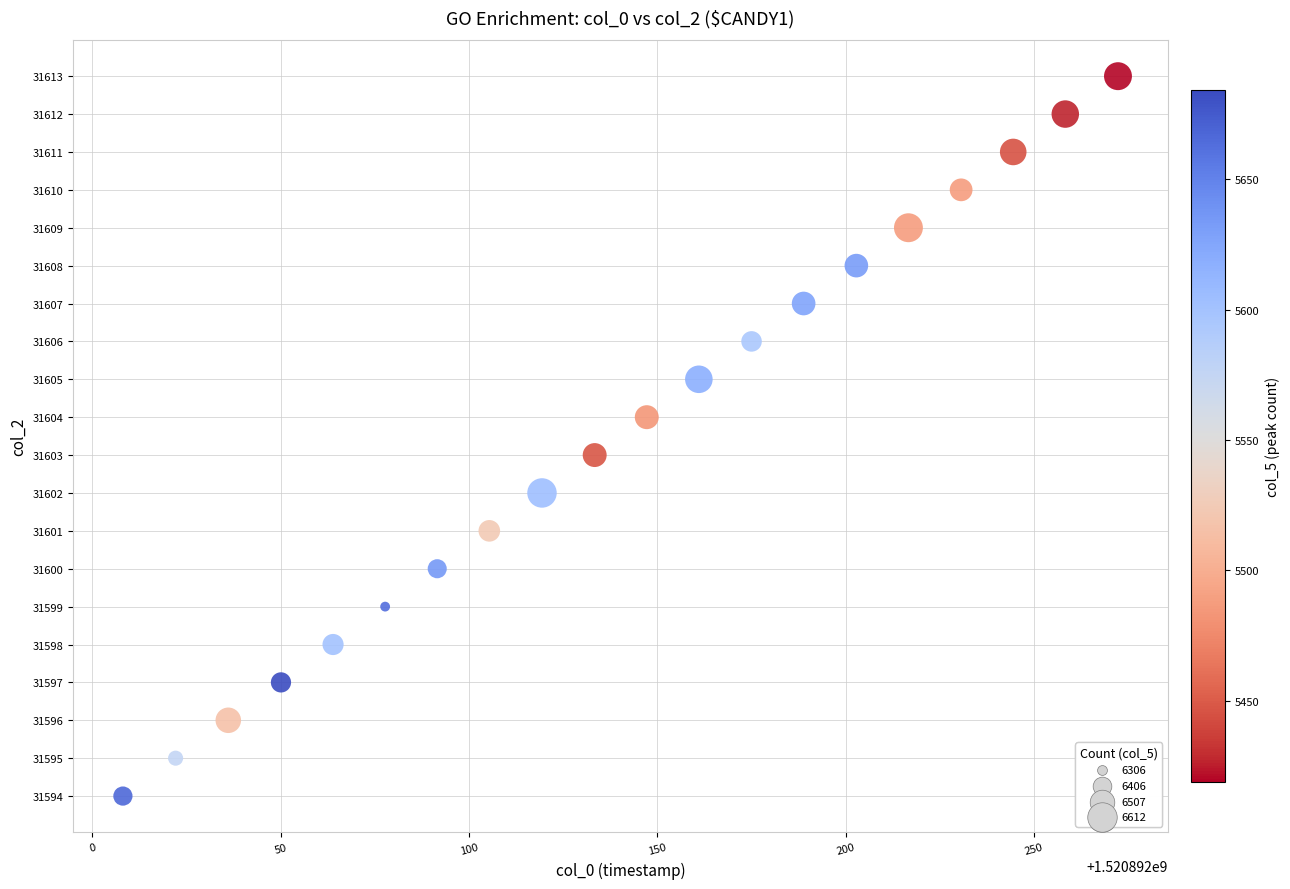

What is the range of Y values (max minus min)?

19